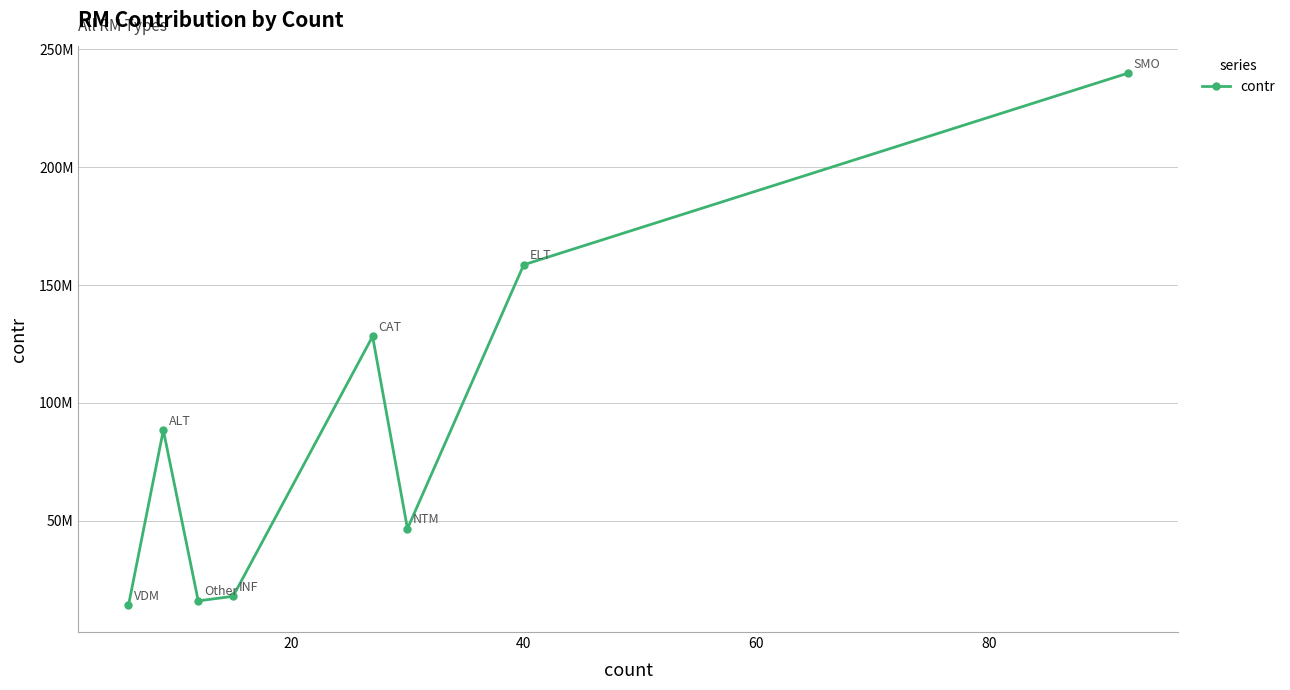

How many interior local peaks (higher than both neighbors) does the data have?

2